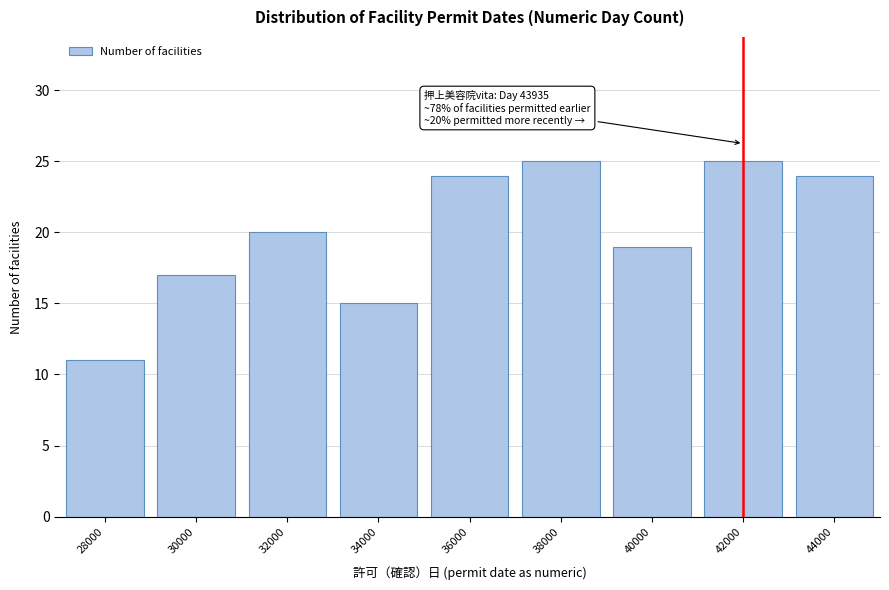

Reading left to right, what are all the values shown in this chart?

28000=11	30000=17	32000=20	34000=15	36000=24	38000=25	40000=19	42000=25	44000=24